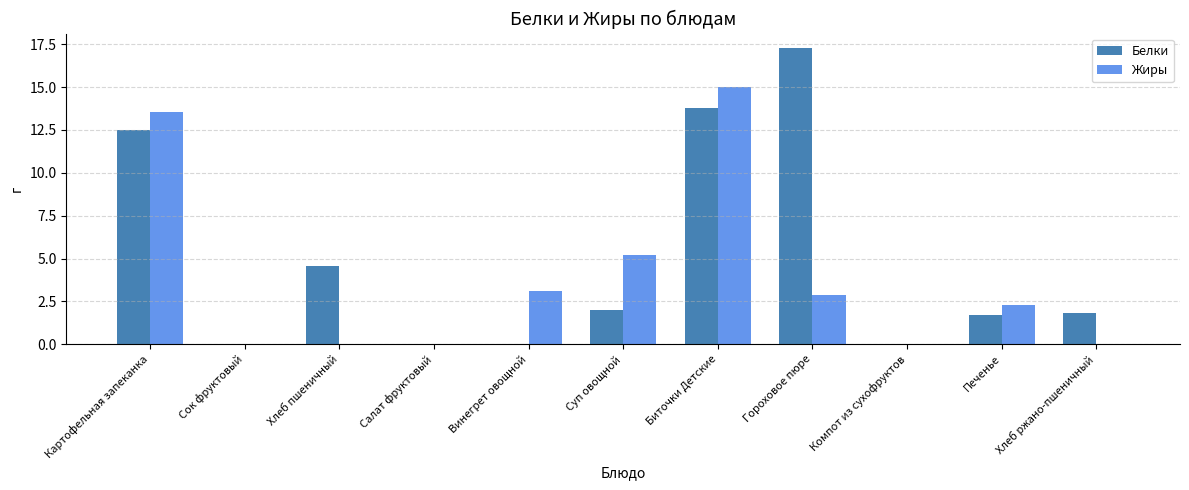

What is the sum of the Жиры values at Картофельная запеканка and Сок фруктовый?

13.6